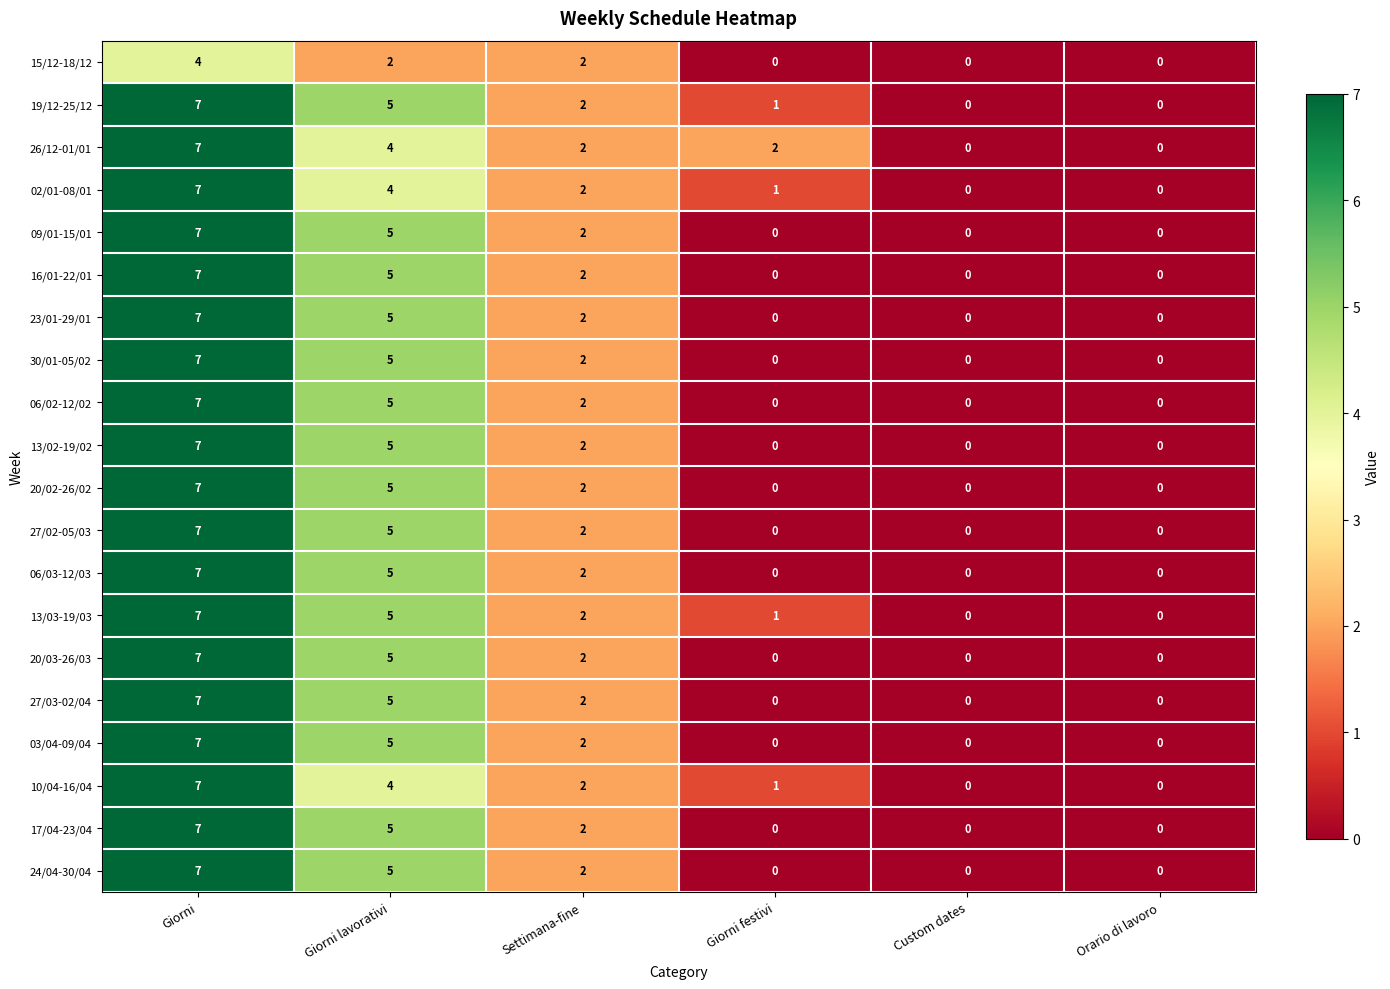

The 19/12-25/12 series shows 4 at Custom dates. True or false?

False